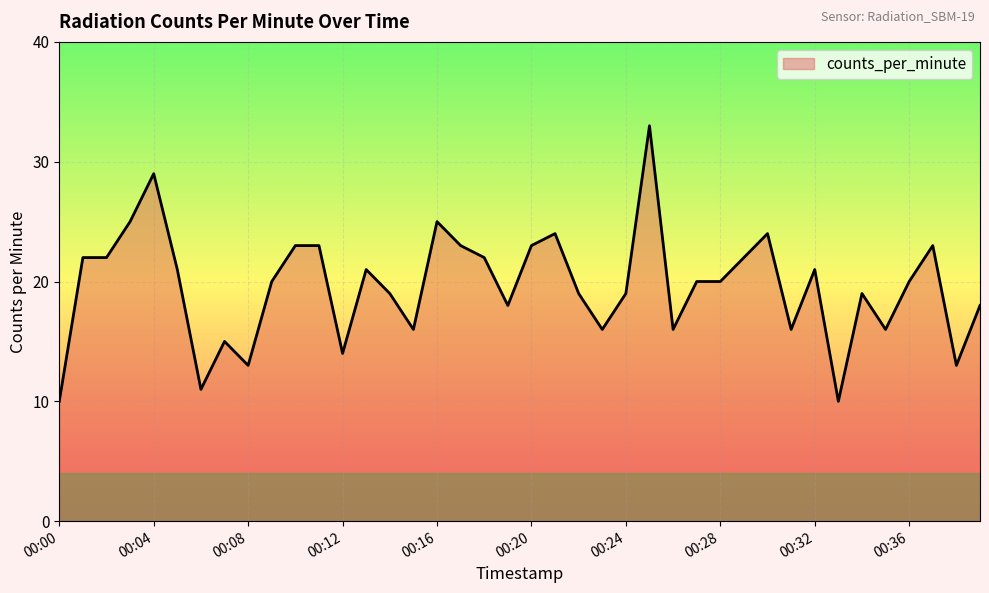

True or false: the data has more than 2 interior local peaks.

True